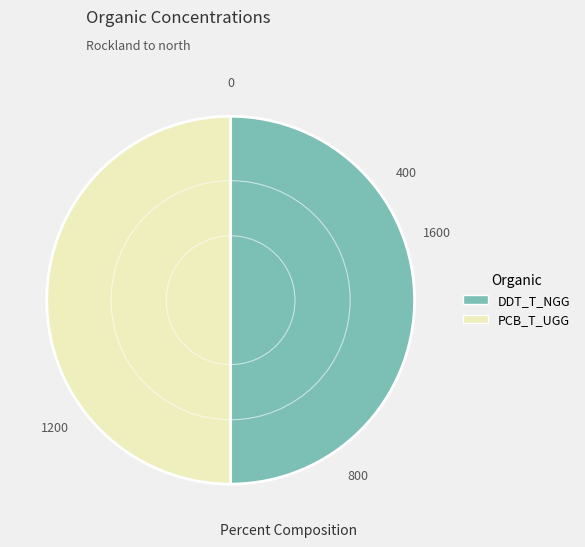

Is there any slice that represents more than half of the pie?

No